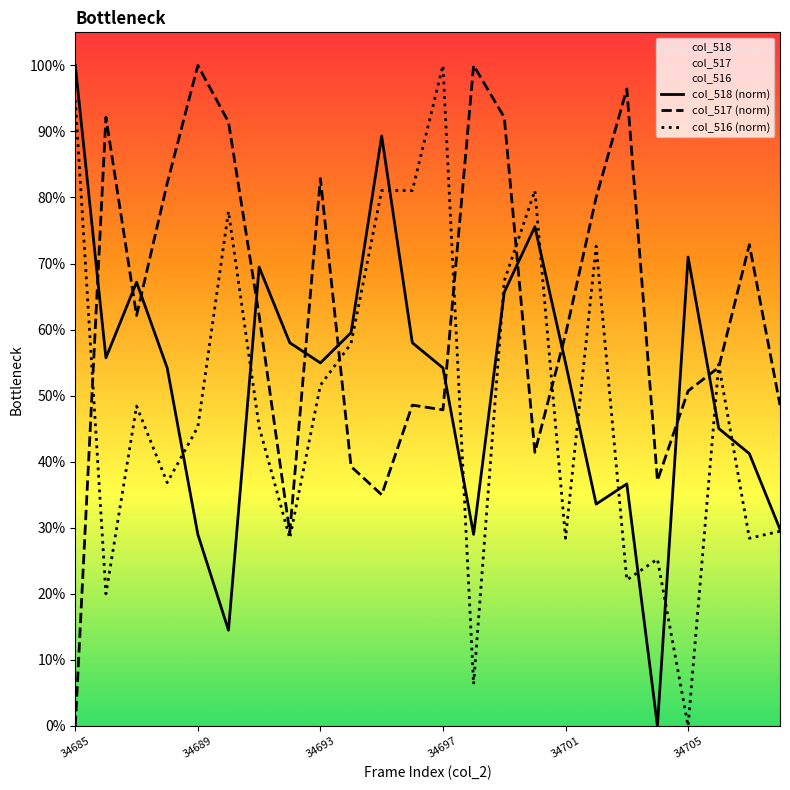

How many data points in col_518 (norm) are above 0?

23